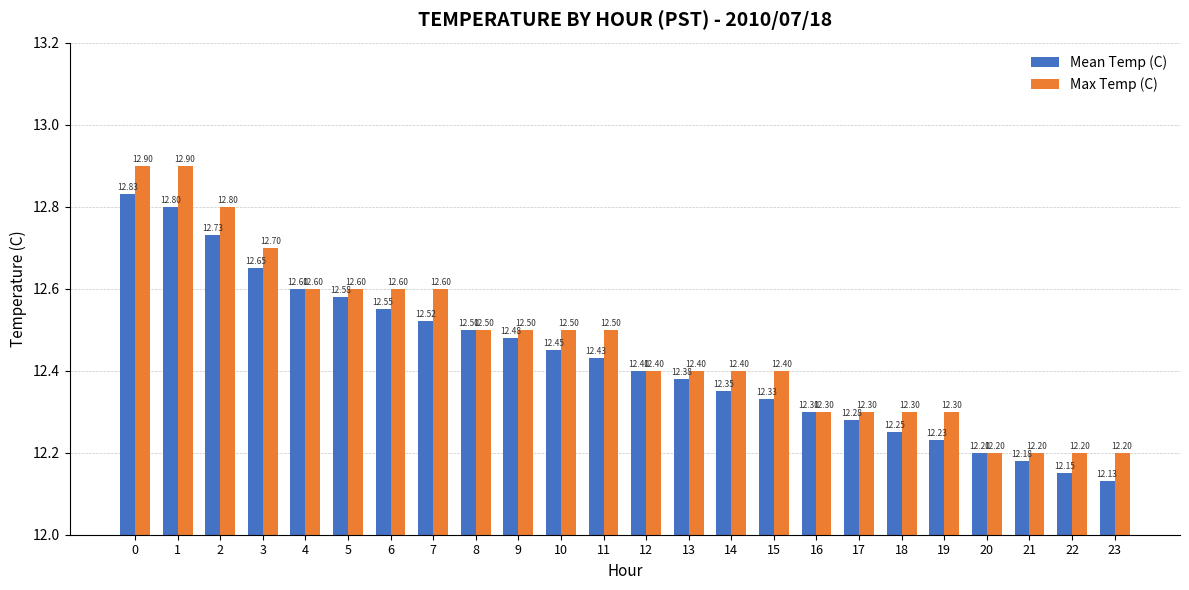

The Max Temp (C) series shows 12.8 at 2. True or false?

True